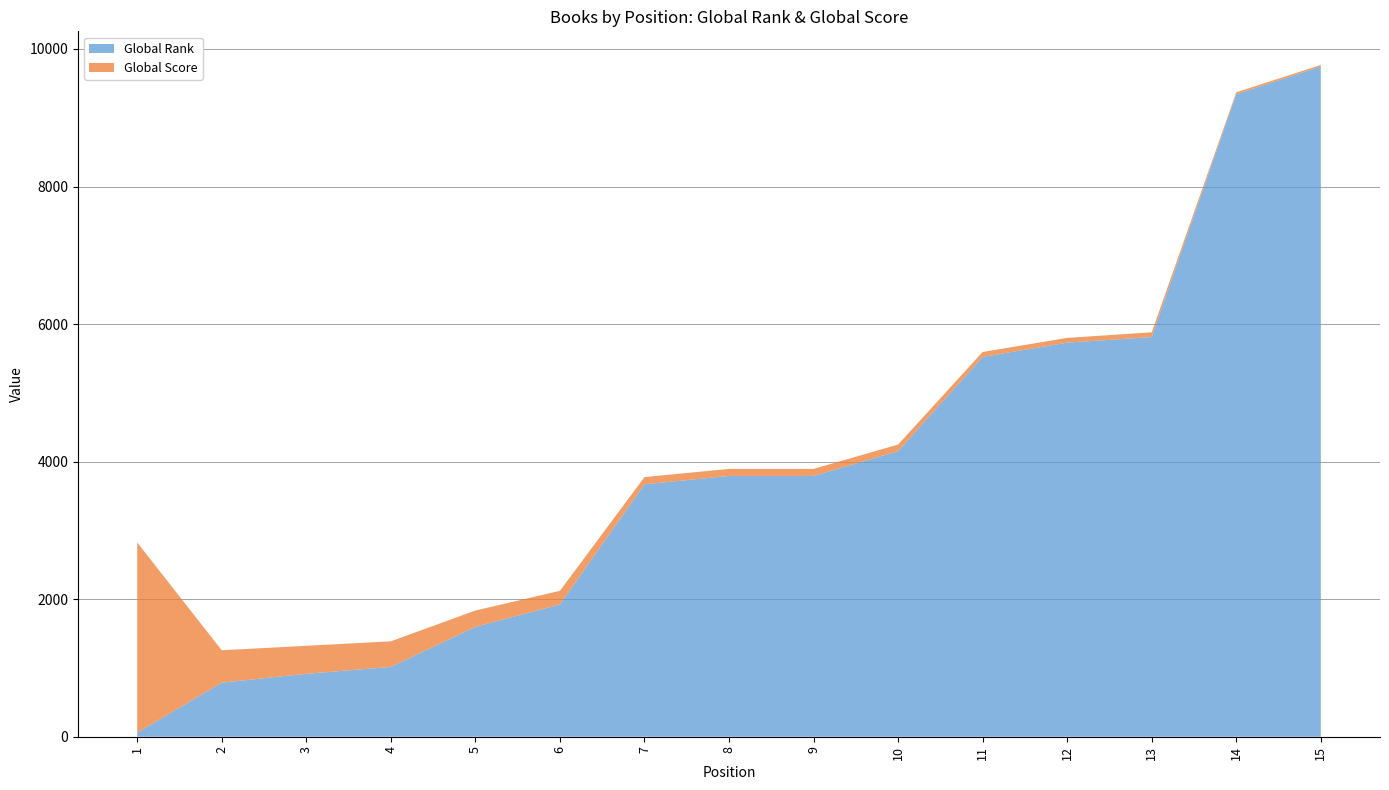

Reading right to left, extract all data points from this chart.

Global Rank: 15=9746	14=9342	13=5811	12=5730	11=5522	10=4152	9=3792	8=3792	7=3670	6=1923	5=1598	4=1015	3=915	2=786	1=60
Global Score: 15=22	14=28	13=69	12=69	11=72	10=96	9=102	8=102	7=105	6=198	5=237	4=372	3=407	2=471	1=2764